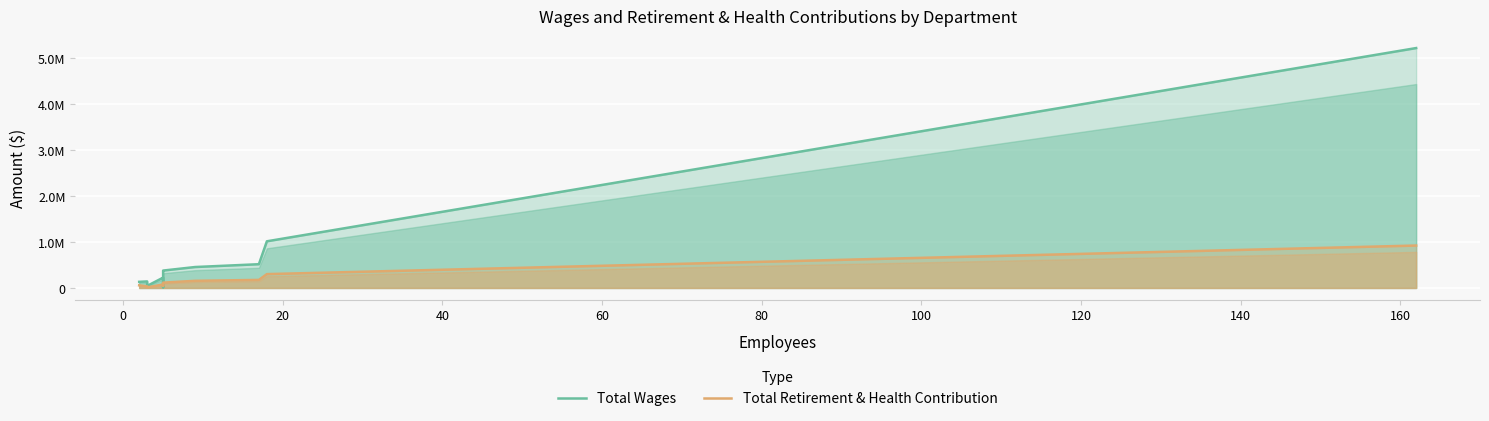

True or false: Total Retirement & Health Contribution has more than 1 points higher than both neighbors.

False